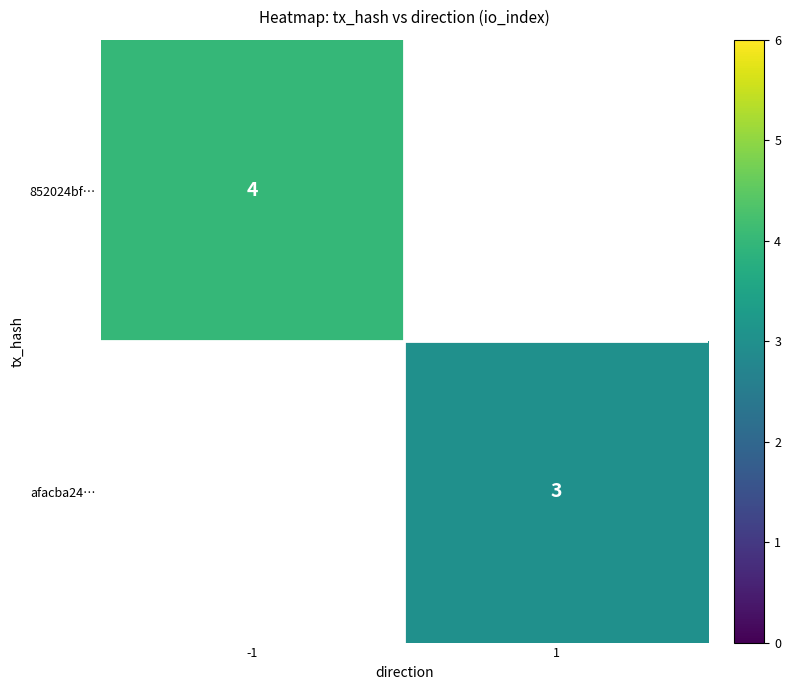

The afacba24… series shows 4 at 1. True or false?

False